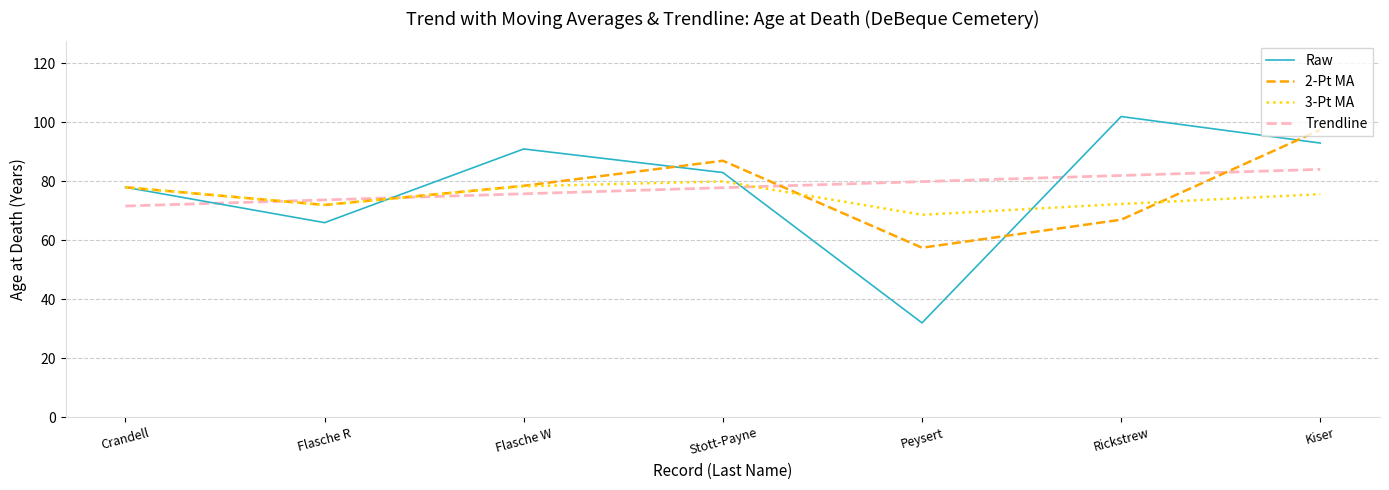

Which series has the widest spread of values?

Raw